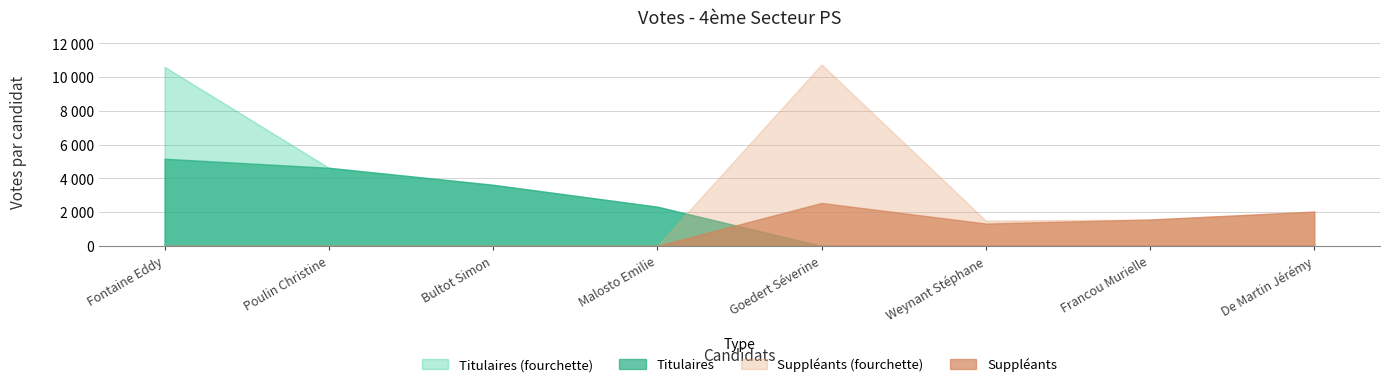

How many positive values does the Titulaires series have?

4